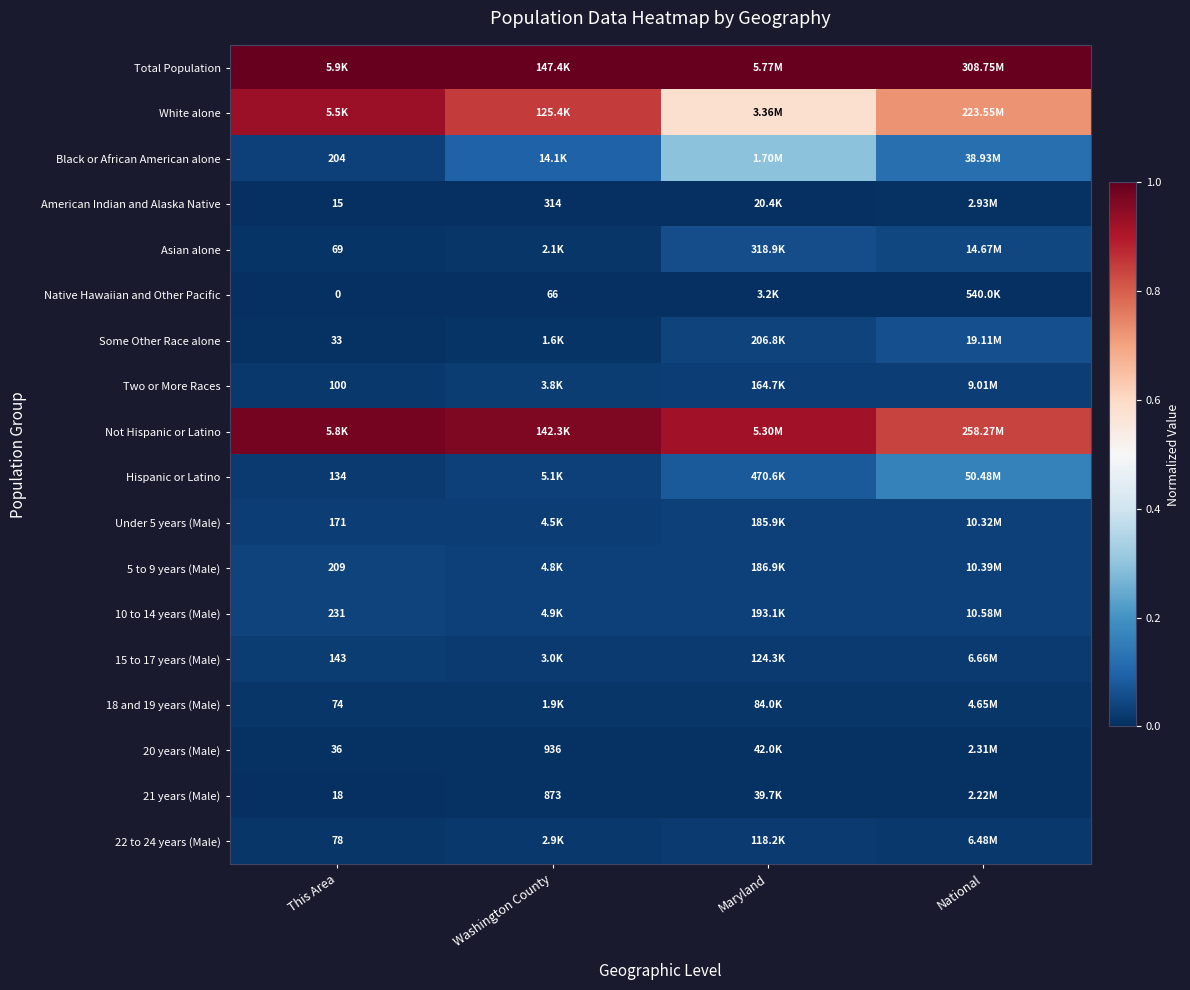

Is the value of Native Hawaiian and Other Pacific at Maryland greater than the value of Some Other Race alone at Maryland?

No